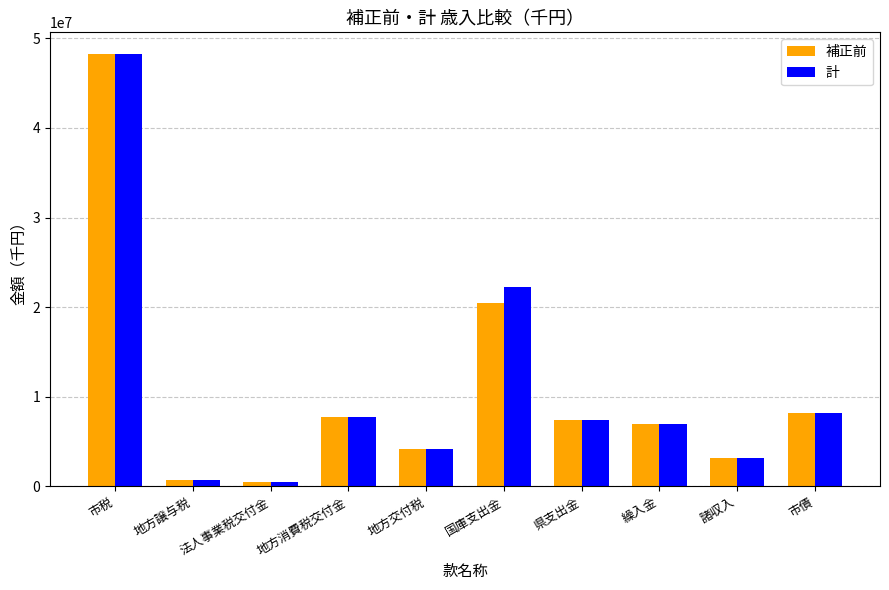

Reading left to right, extract all data points from this chart.

補正前: 市税=48244000	地方譲与税=716000	法人事業税交付金=500000	地方消費税交付金=7800000	地方交付税=4200000	国庫支出金=20504780	県支出金=7394680	繰入金=6942710	諸収入=3201055	市債=8163800
計: 市税=48244000	地方譲与税=716000	法人事業税交付金=500000	地方消費税交付金=7800000	地方交付税=4200000	国庫支出金=22229780	県支出金=7394680	繰入金=6942710	諸収入=3201055	市債=8163800